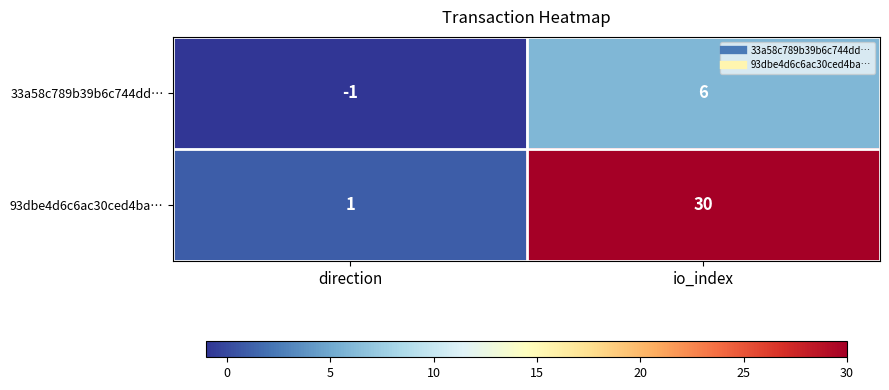

Reading right to left, list all the values displayed in this chart.

33a58c789b39b6c744dd…: io_index=6	direction=-1
93dbe4d6c6ac30ced4ba…: io_index=30	direction=1